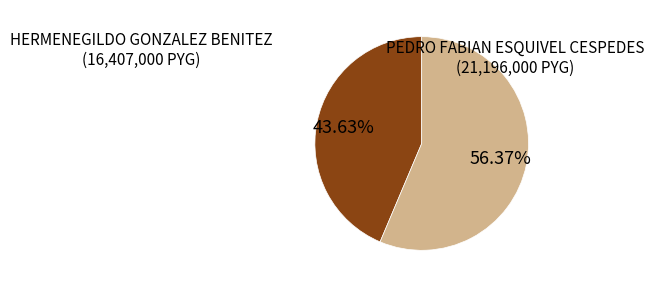

Is there any slice that represents more than half of the pie?

Yes